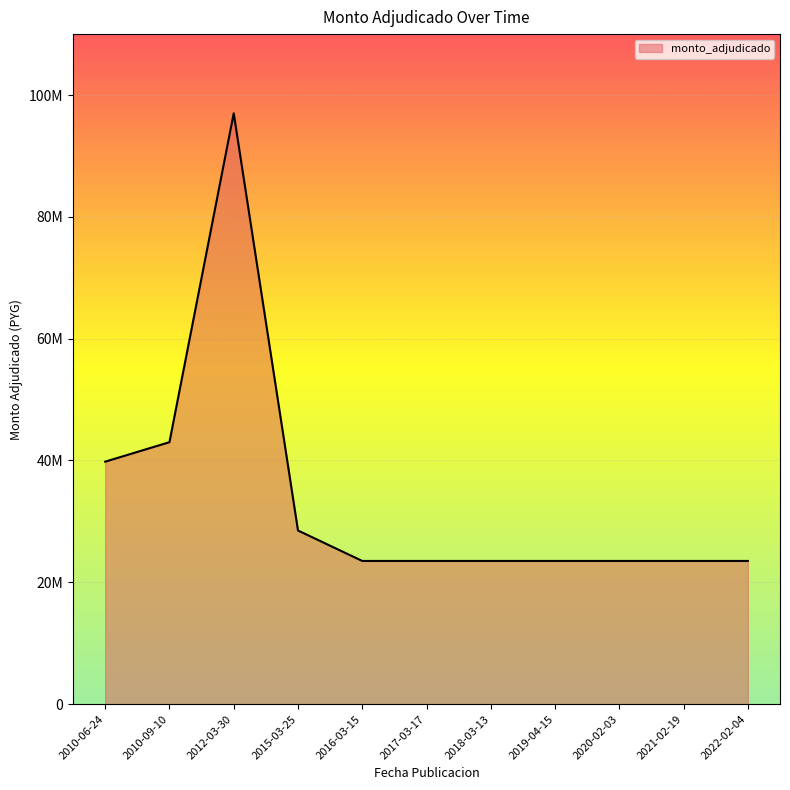

Is this an area chart (filled region under the line)?

Yes